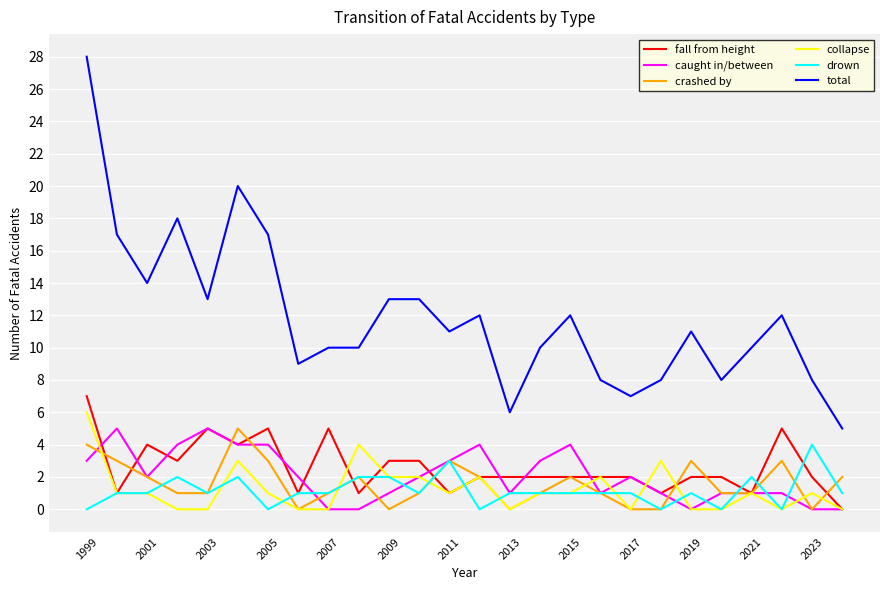

What is the maximum value for fall from height?

7